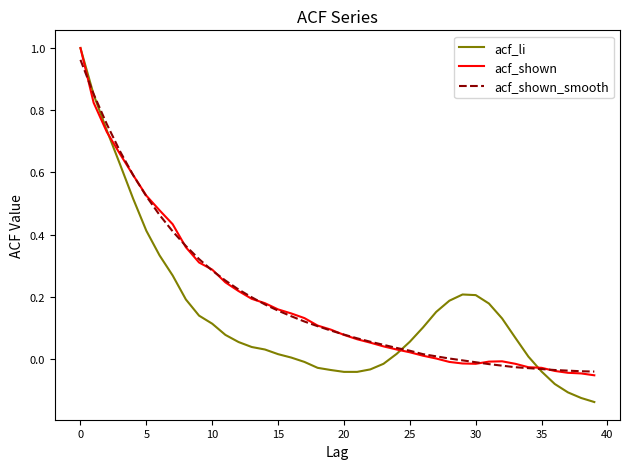

Which series has the widest spread of values?

acf_li